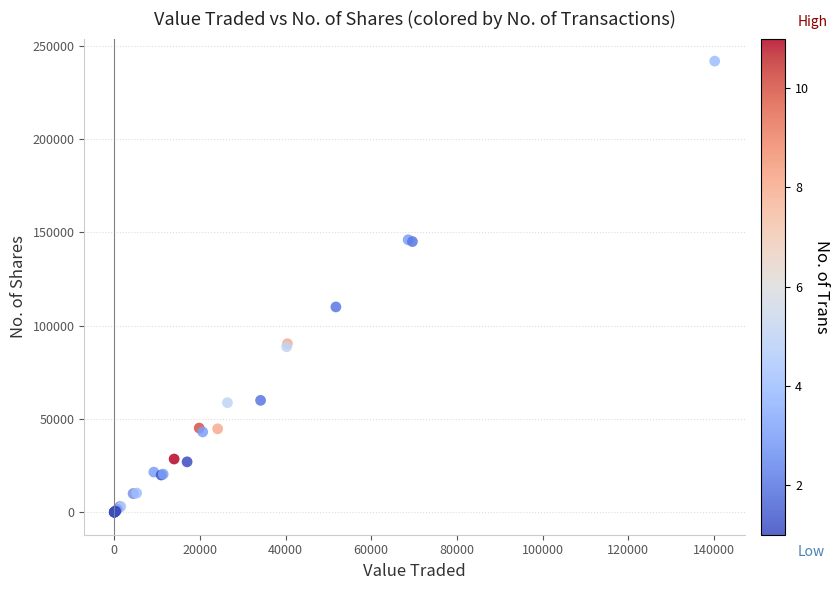

What Y value in the scatter plot is closest to 120870?

110000